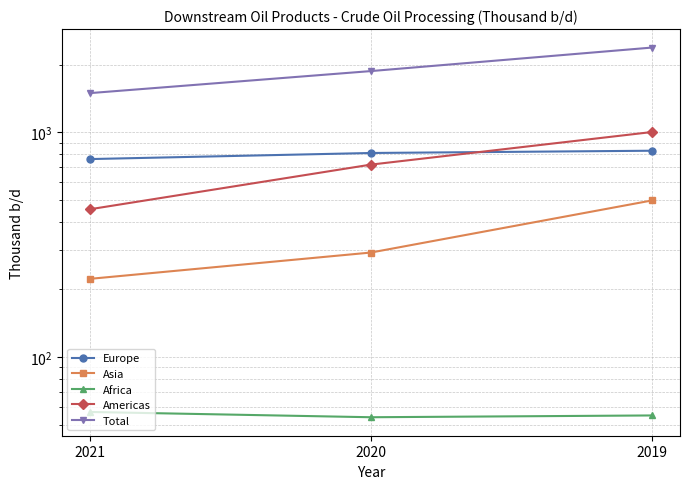

At which label is Africa closest to 55?

2019